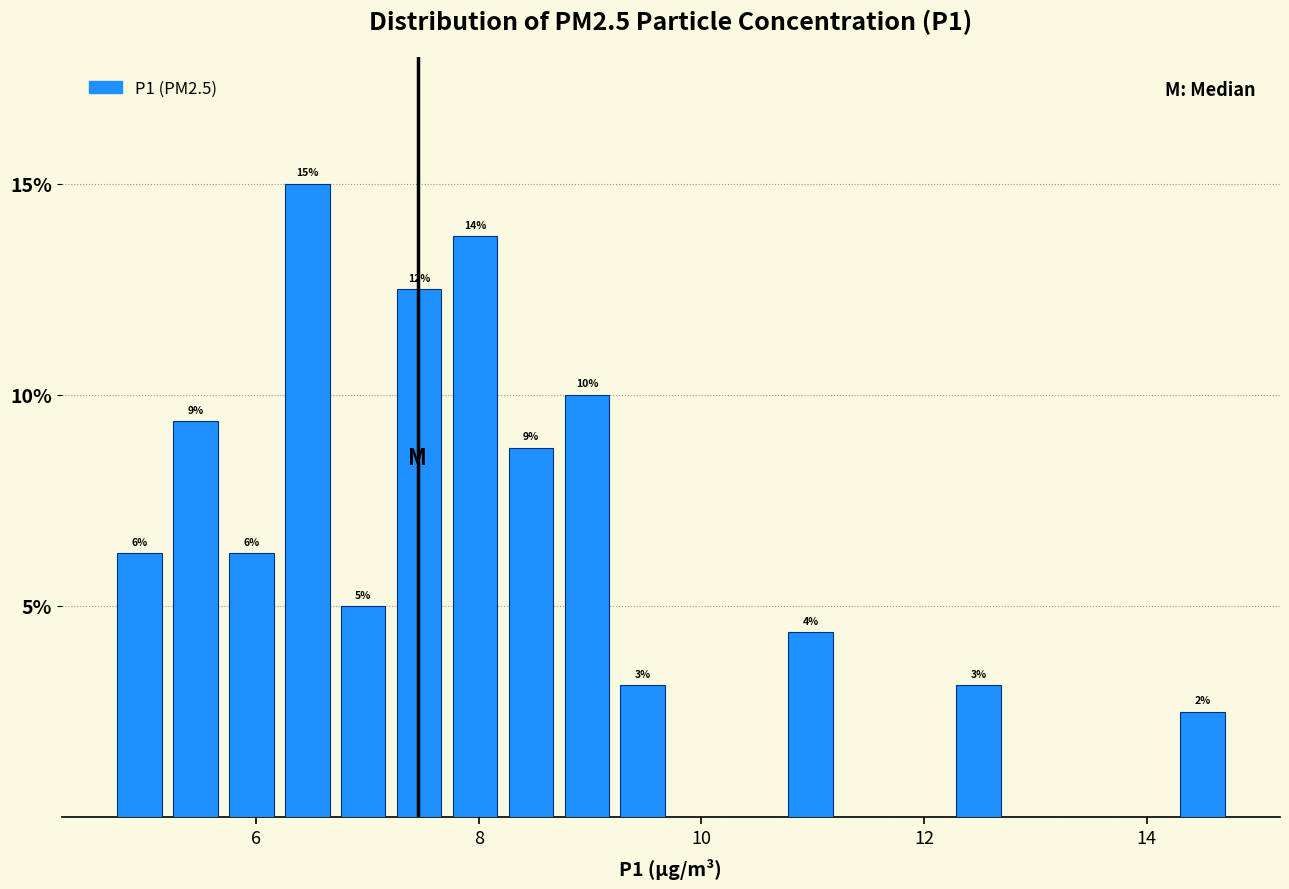

Around what value on the x-axis is the tallest bar? Give the approximate position of its centre, as read against the axis.

6.4